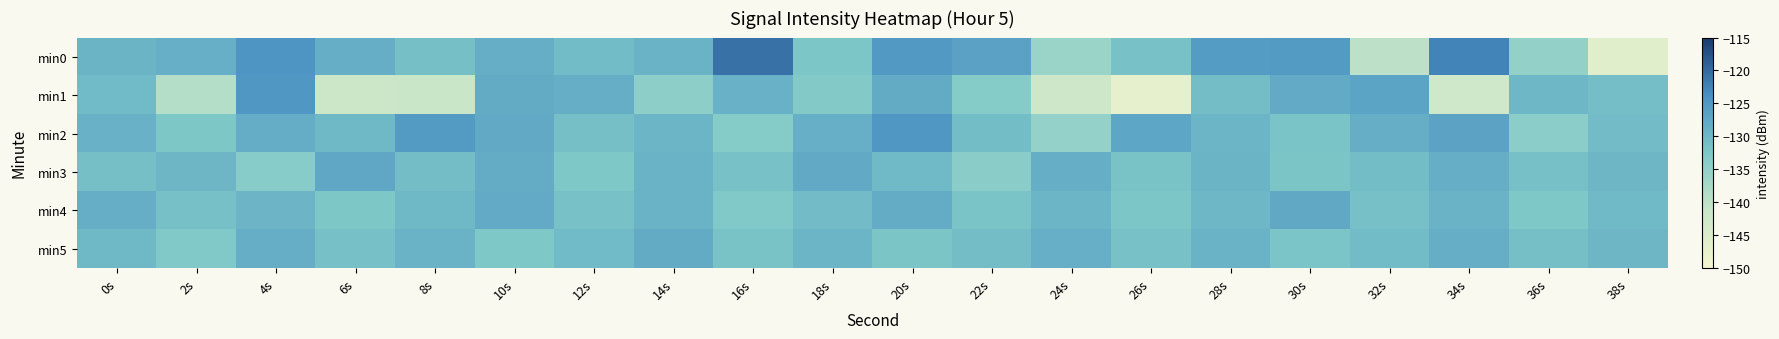

What is the smallest value displayed?

-147.1